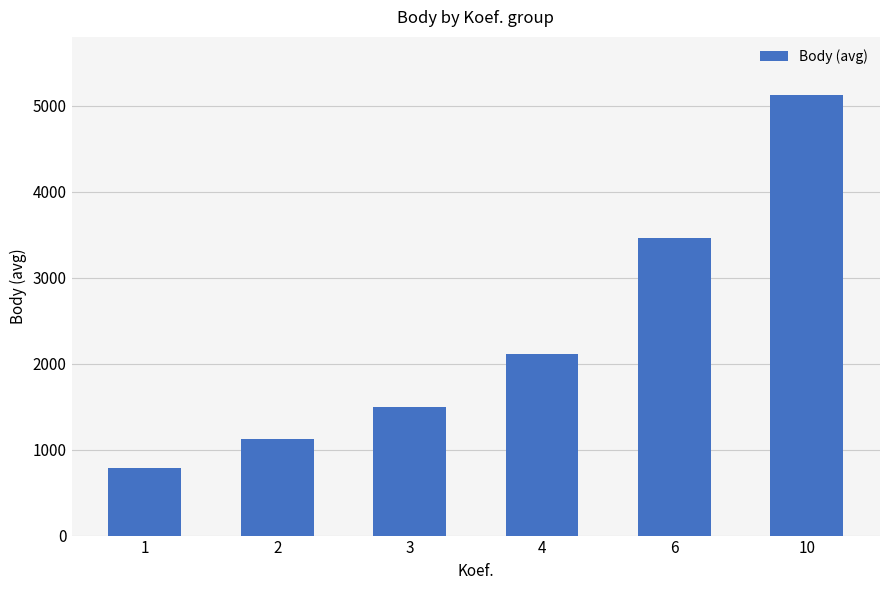

List the labels in order of value, largest first.

10, 6, 4, 3, 2, 1